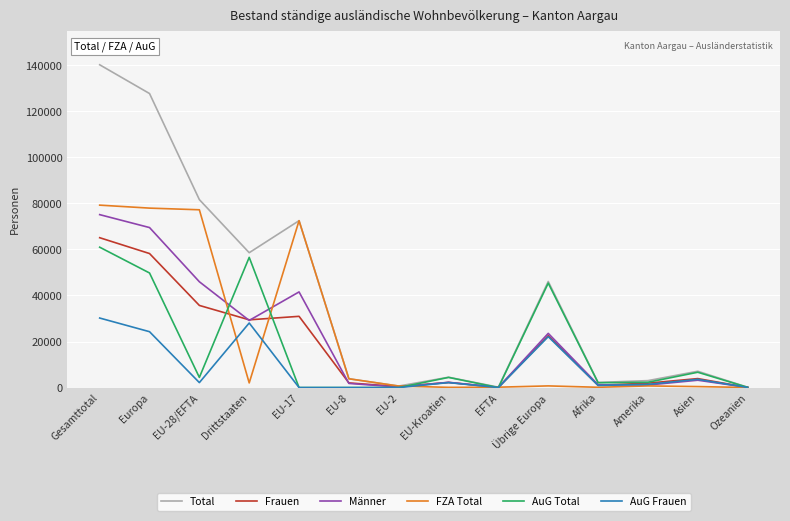

The Total series shows 58588 at Drittstaaten. True or false?

True